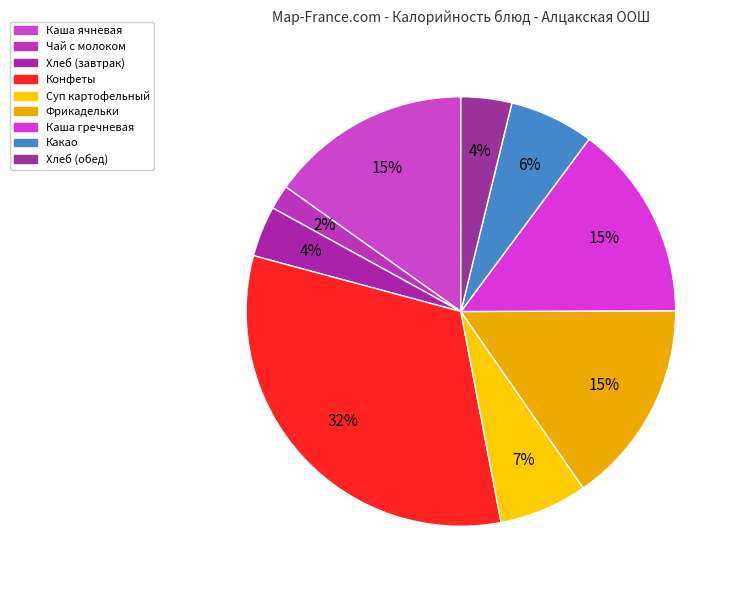

How many segments does this pie chart have?

9